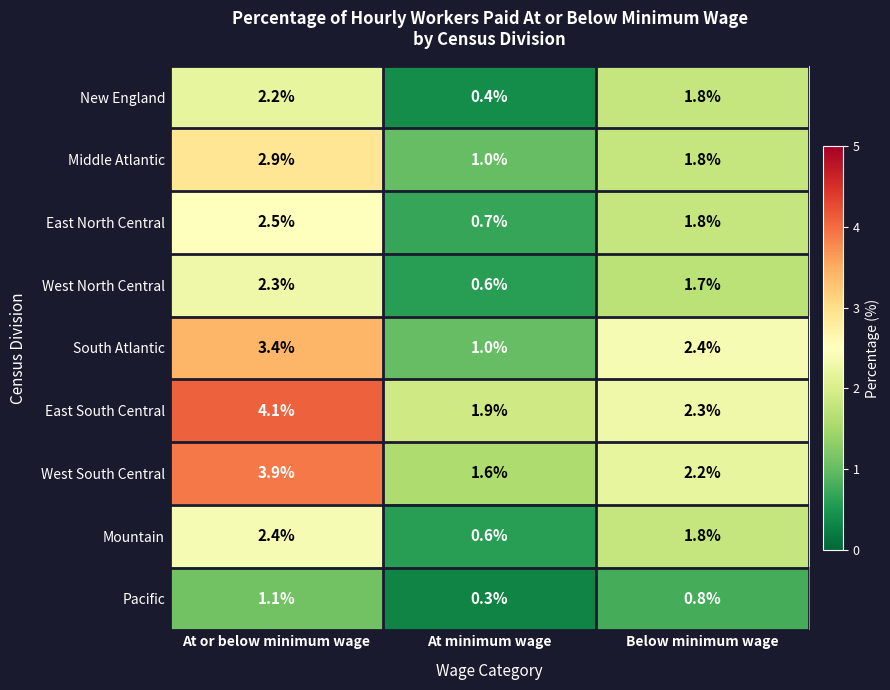

At which label is West North Central closest to 1?

At minimum wage